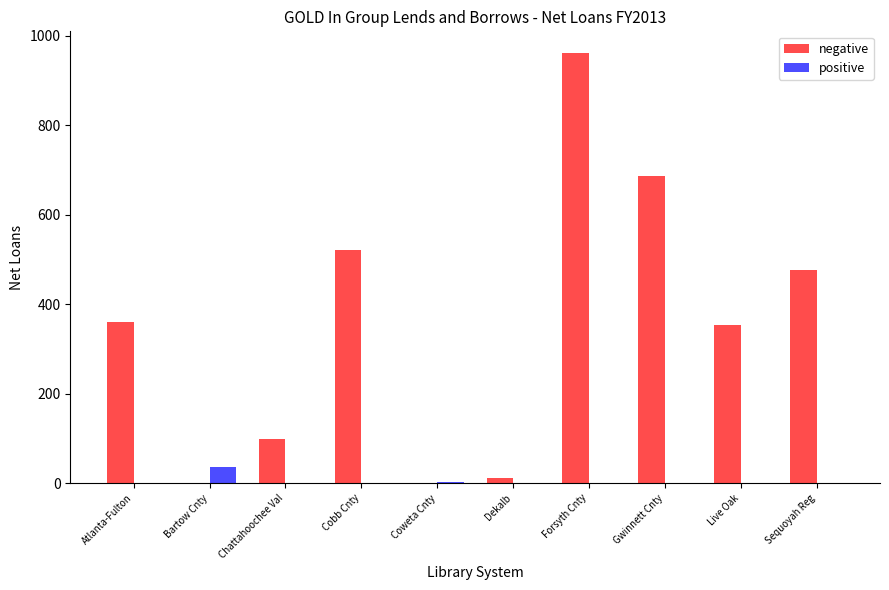

At which label does positive reach its peak?

Bartow Cnty